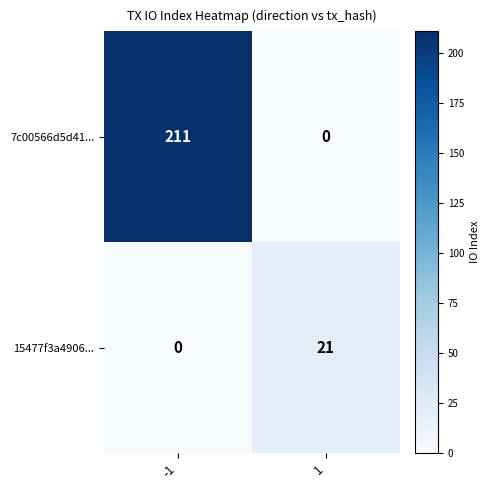

Read the 7c00566d5d41... value at -1, to the nearest 50.

200